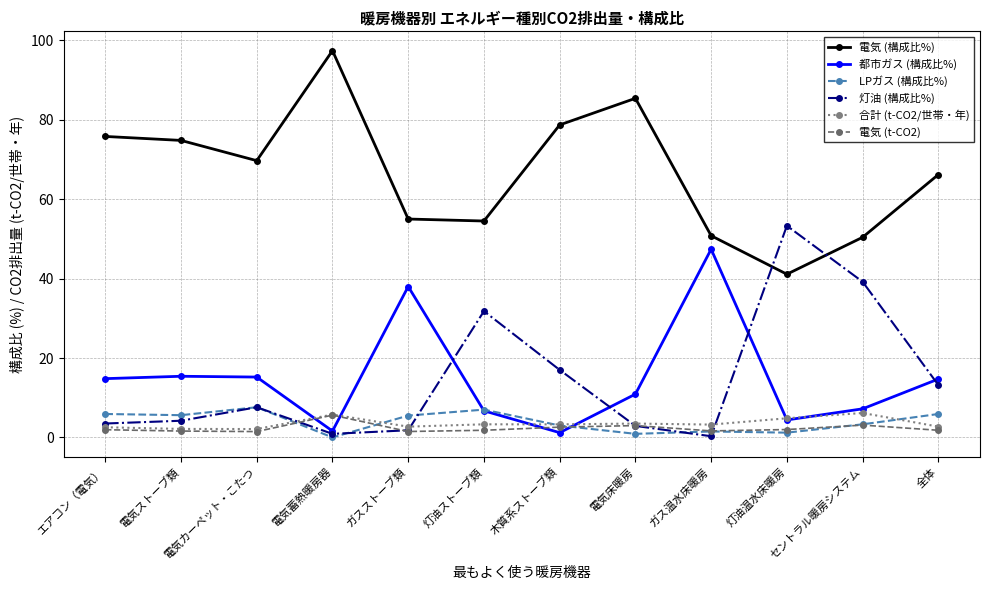

Where is 灯油 (構成比%) nearest to the value 26?

灯油ストーブ類